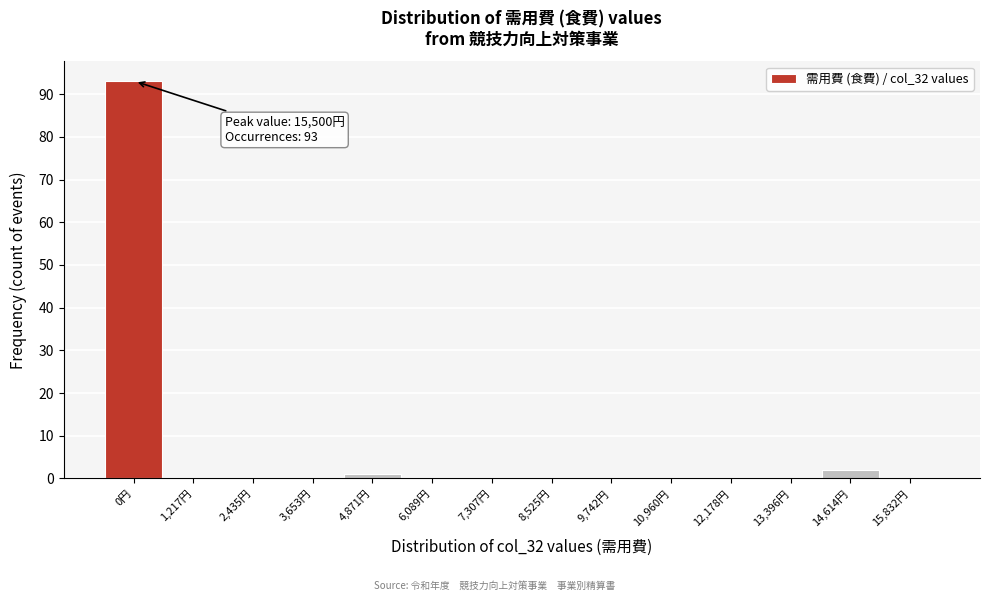

Reading left to right, list all the values displayed in this chart.

0円=93	1,217円=0	2,435円=0	3,653円=0	4,871円=1	6,089円=0	7,307円=0	8,525円=0	9,742円=0	10,960円=0	12,178円=0	13,396円=0	14,614円=2	15,832円=0